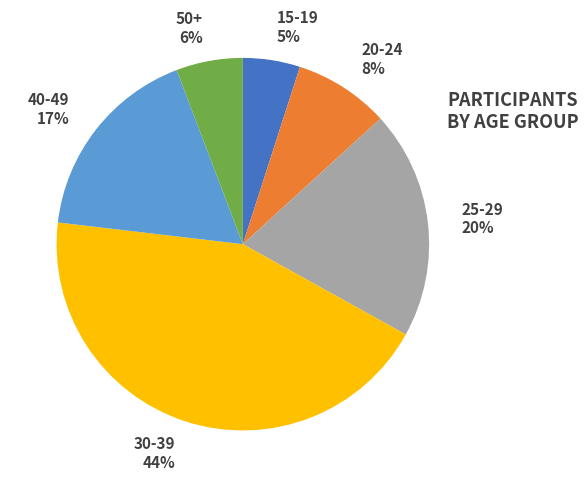

Which category has the smallest portion of the pie?

15-19